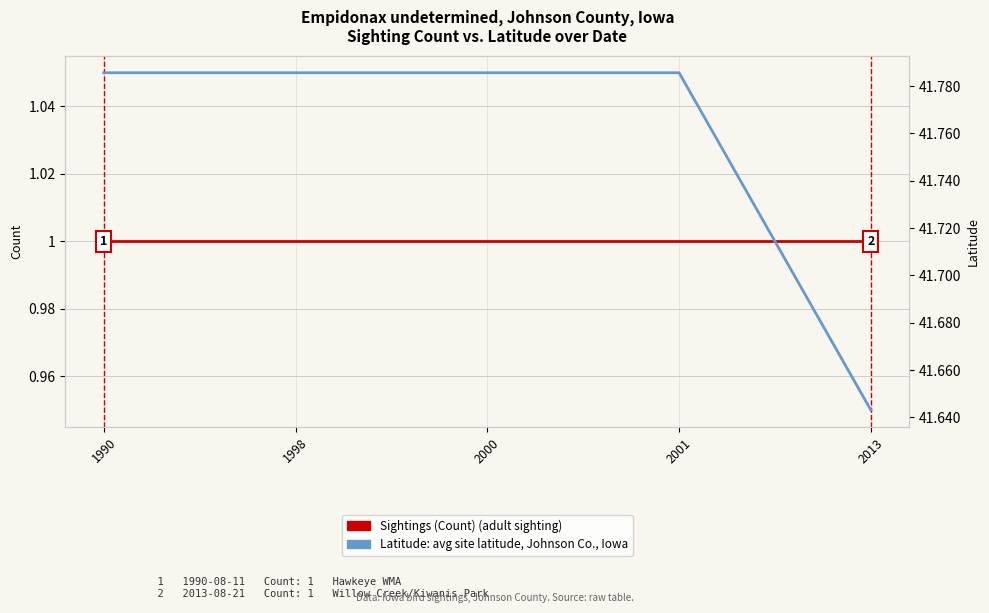

Which series changed the most between 2000 and 2013?

Latitude